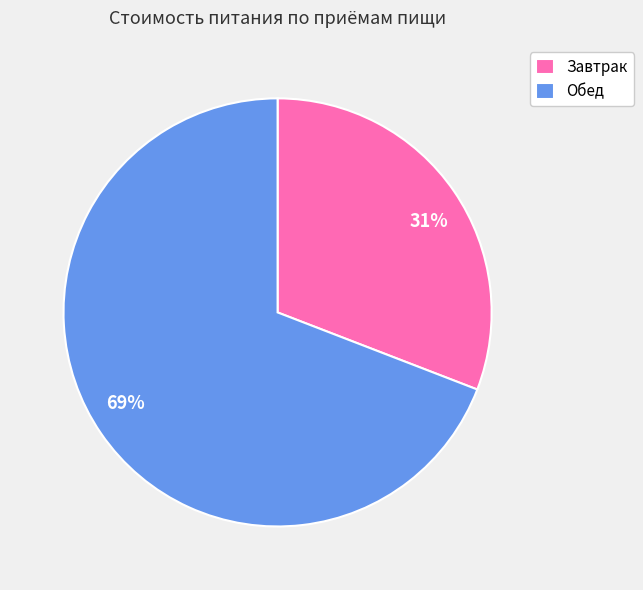

Count the number of slices in the pie.

2